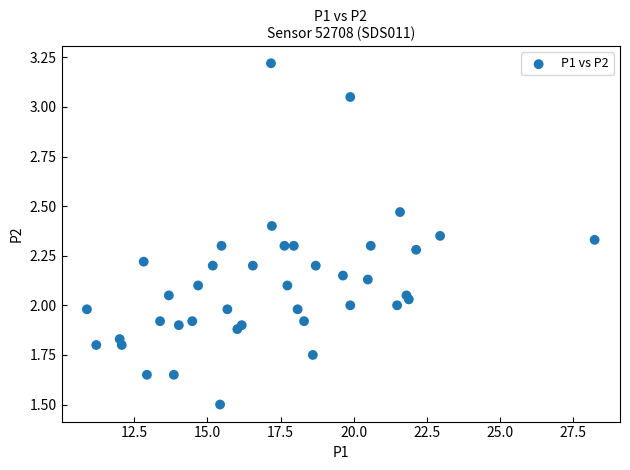

What is the range of X values (max minus min)?

17.4